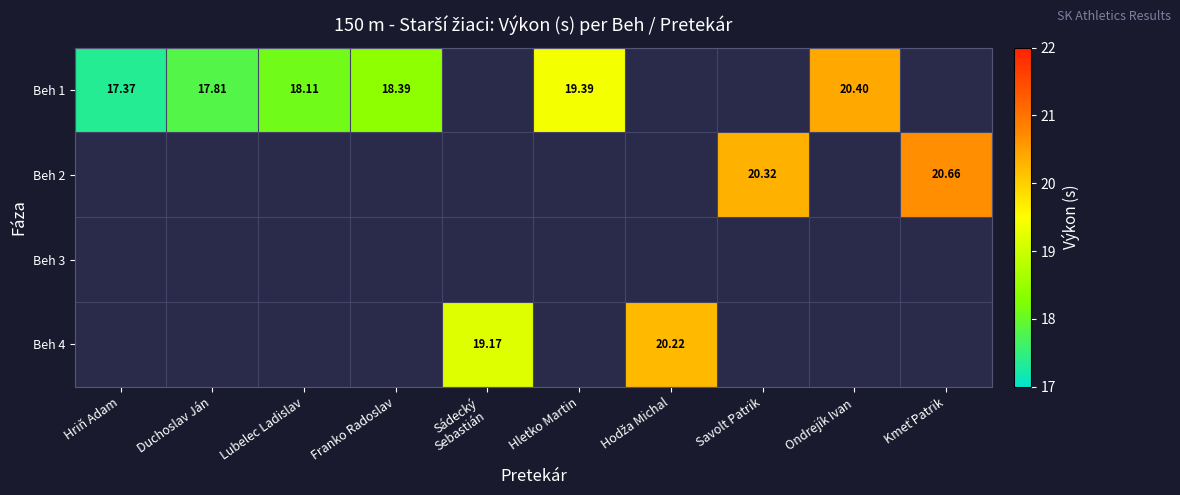

Which has a higher value, Hriň Adam or Franko Radoslav?

Franko Radoslav